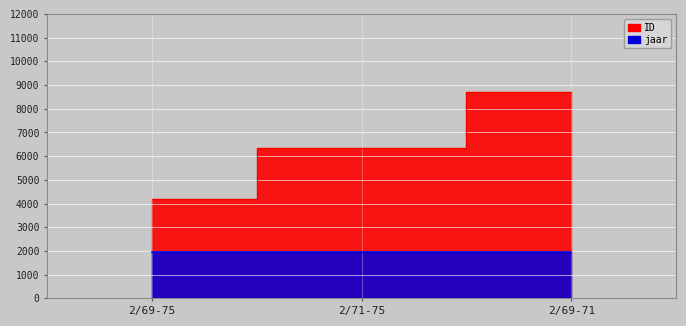

The ID series shows 1974 at 2/69-75. True or false?

False